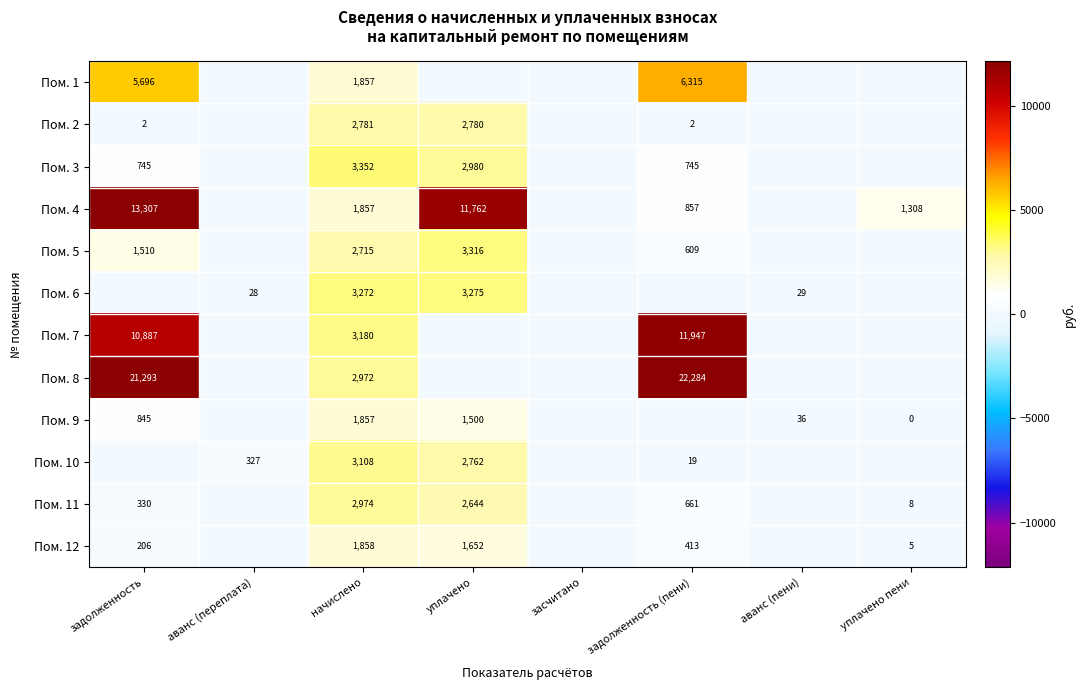

The Пом. 6 series shows 16 at аванс (переплата). True or false?

False